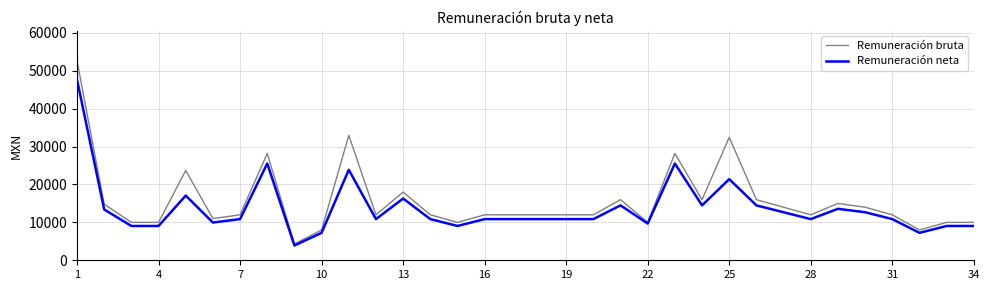

Which series has the largest range (max minus min)?

Remuneración bruta